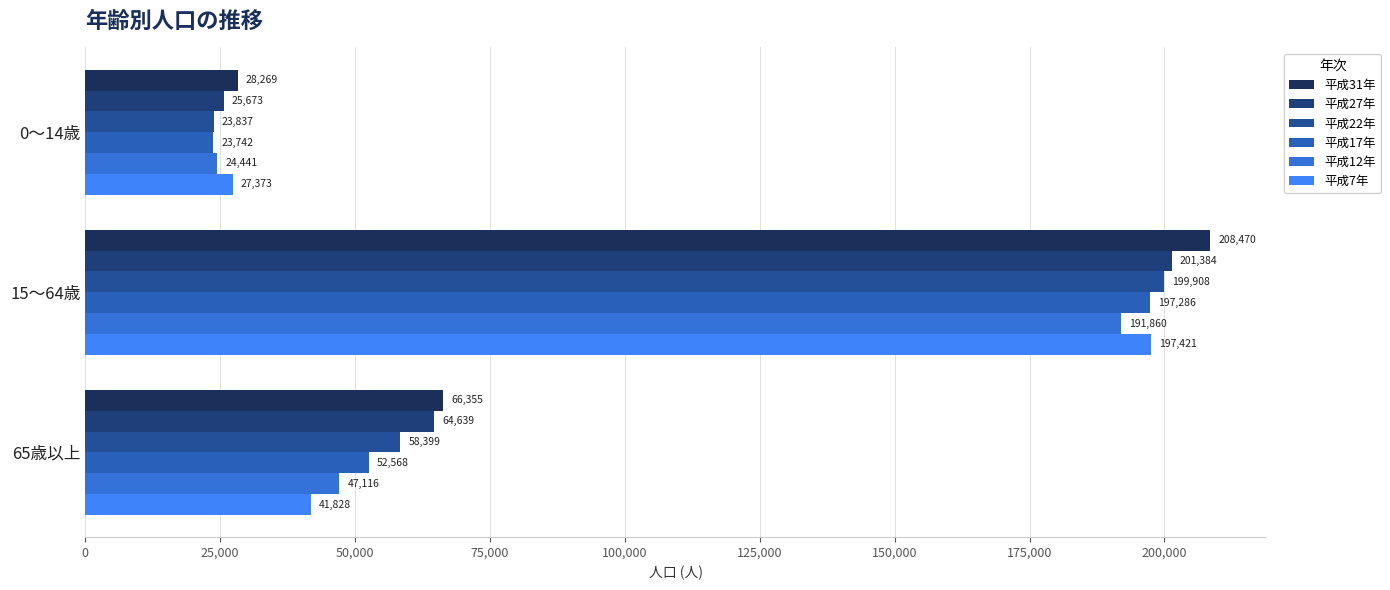

Rank the categories by 平成17年 value from lowest to highest.

0～14歳, 65歳以上, 15～64歳